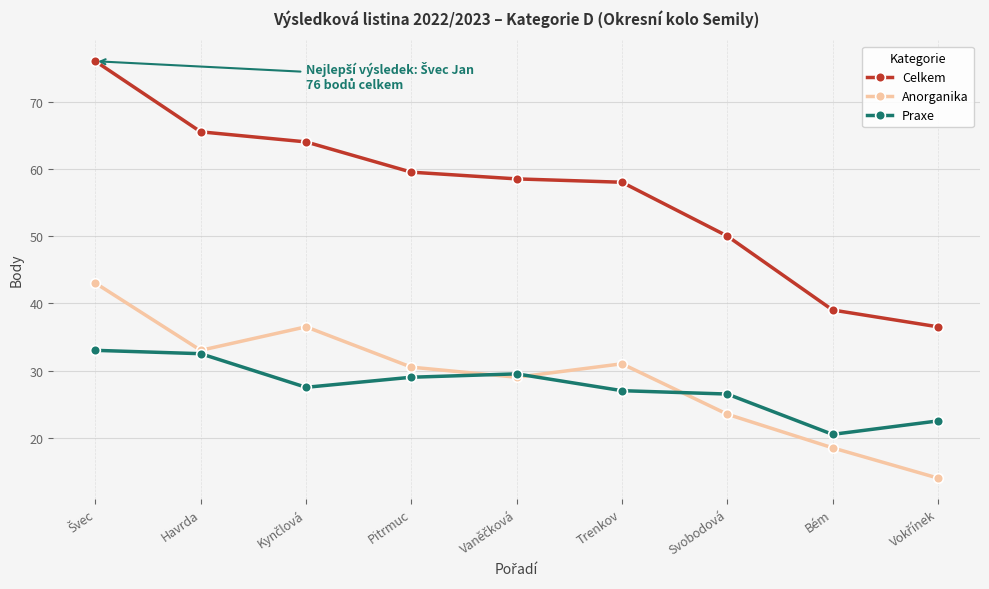

Which series has the widest spread of values?

Celkem